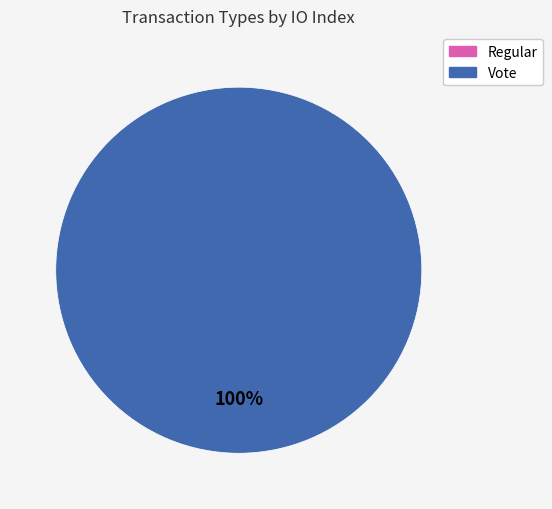

Does Regular represent more than half of the total?

No